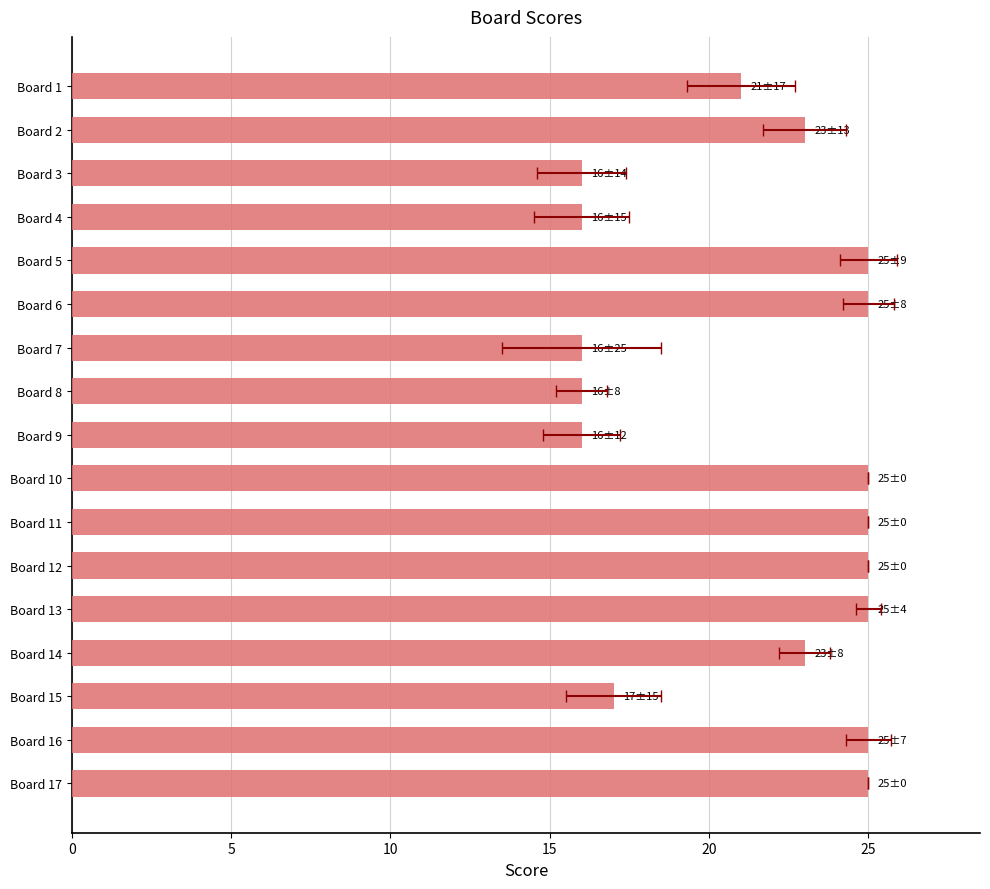

How many values exceed 23?

8